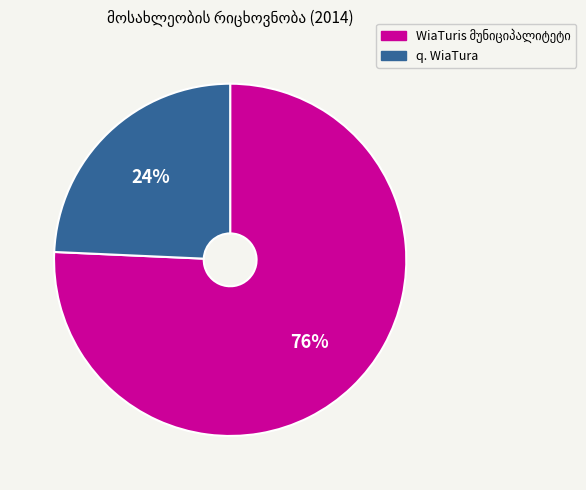

What percentage is the q. WiaTura slice, to the nearest percent?

24%